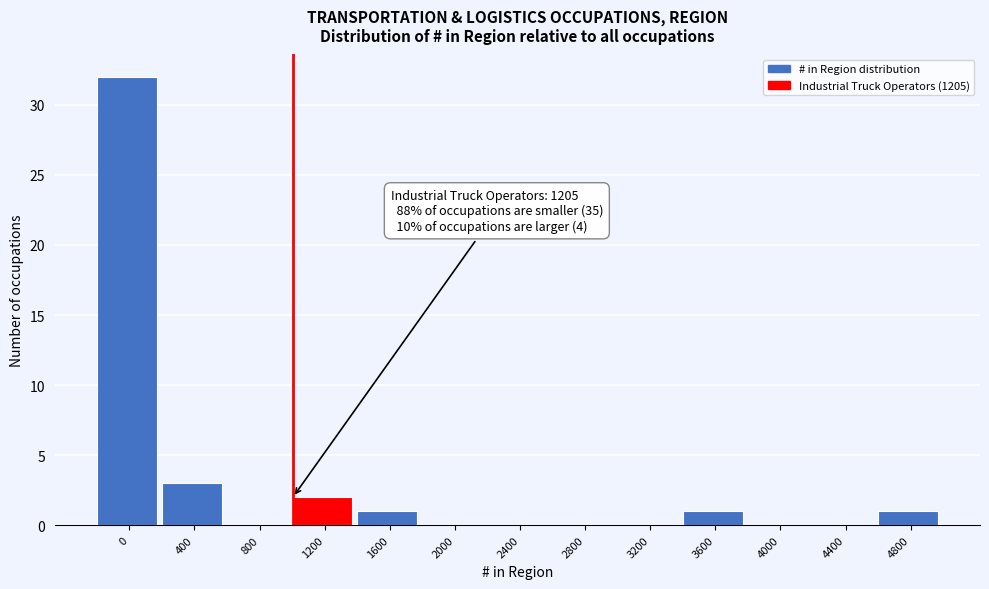

Reading right to left, extract all data points from this chart.

4800=1	4400=0	4000=0	3600=1	3200=0	2800=0	2400=0	2000=0	1600=1	1200=2	800=0	400=3	0=32